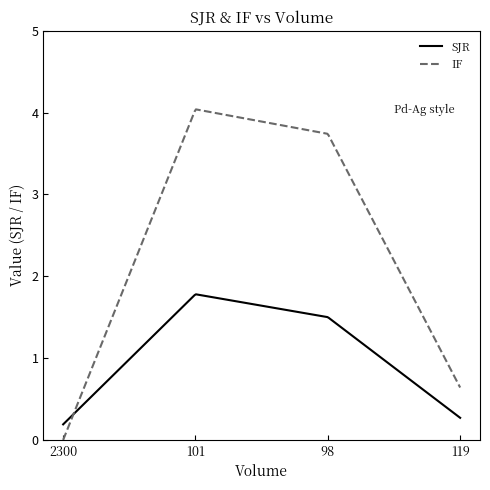

List the series in order of their overall mean, lowest first.

SJR, IF